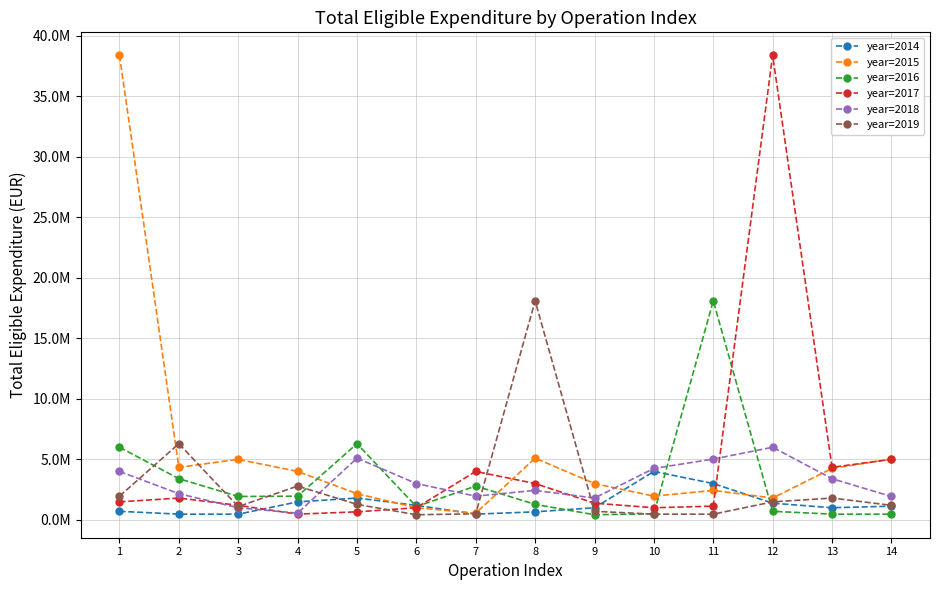

Is this an area chart (filled region under the line)?

No